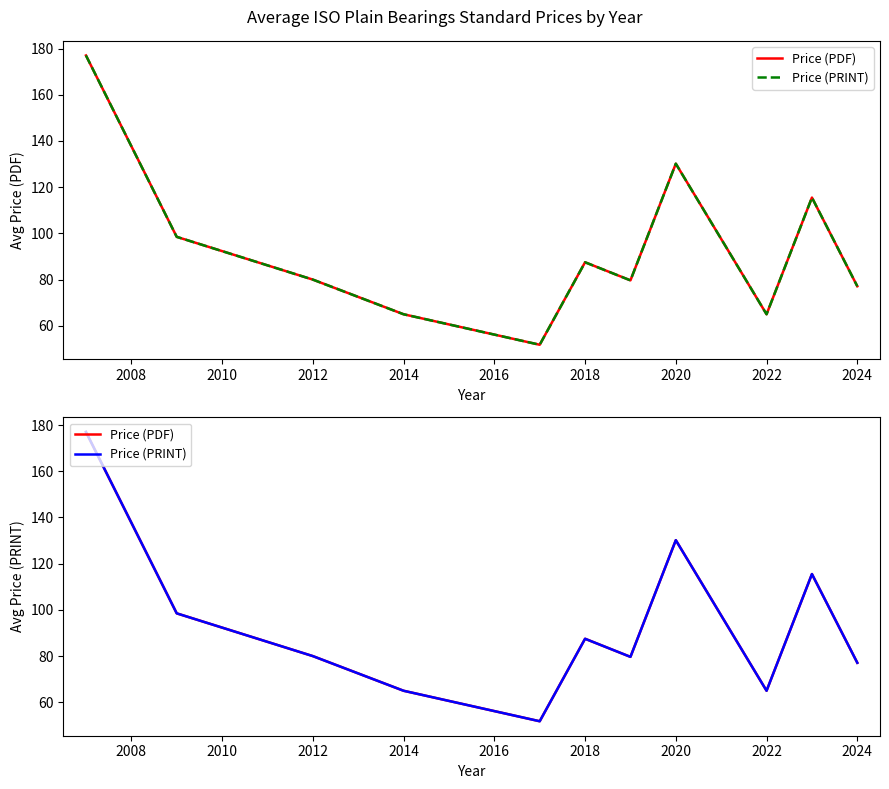

Is it true that Price (PRINT) equals 89.9 at 2014?

False